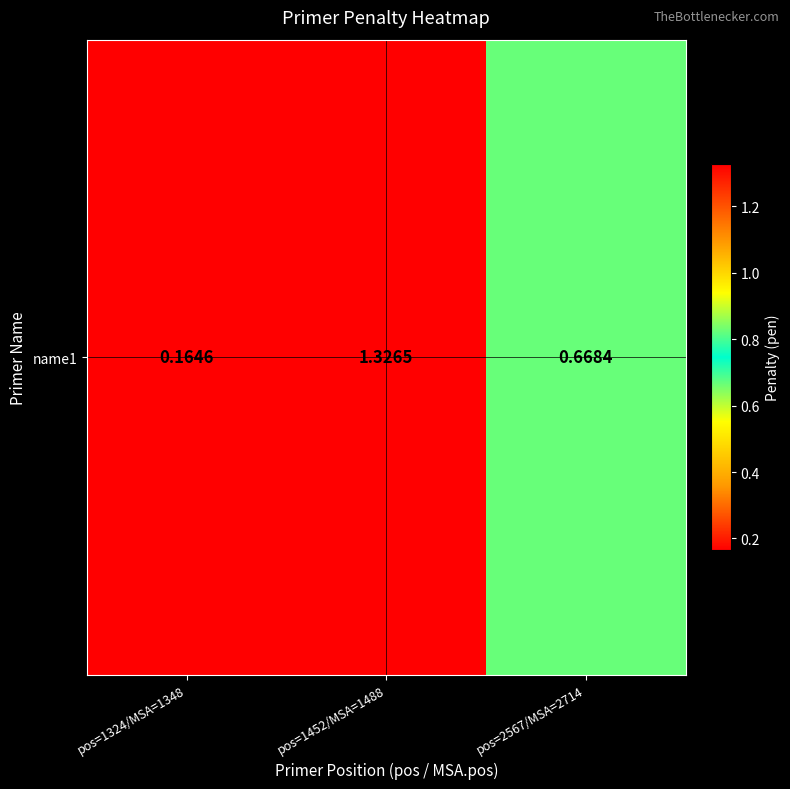

What is the difference between the maximum and second lowest values?

0.7